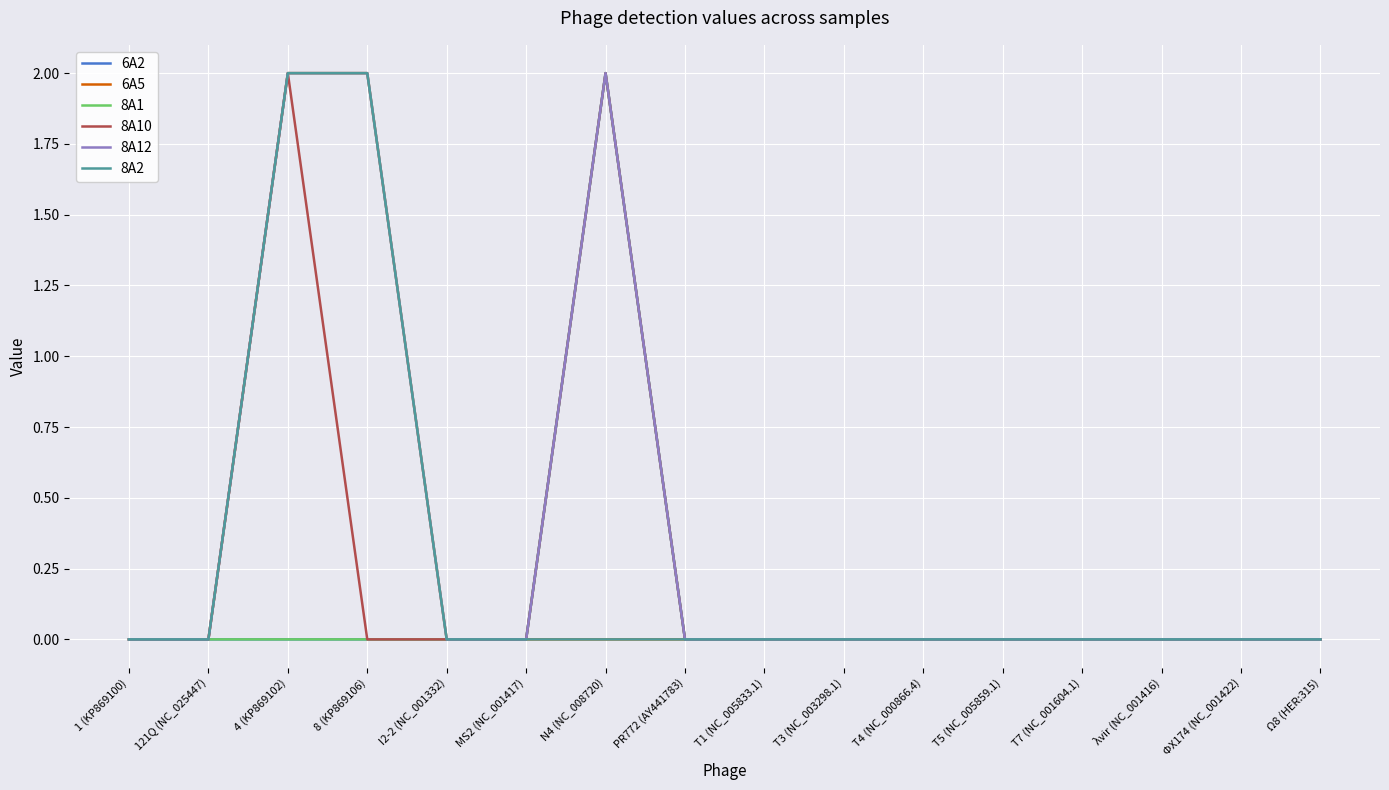

Reading left to right, transcribe all the data shown in this chart.

6A2: 0	0	0	0	0	0	2	0	0	0	0	0	0	0	0	0
6A5: 0	0	2	2	0	0	0	0	0	0	0	0	0	0	0	0
8A1: 0	0	0	0	0	0	2	0	0	0	0	0	0	0	0	0
8A10: 0	0	2	0	0	0	2	0	0	0	0	0	0	0	0	0
8A12: 0	0	2	2	0	0	2	0	0	0	0	0	0	0	0	0
8A2: 0	0	2	2	0	0	0	0	0	0	0	0	0	0	0	0